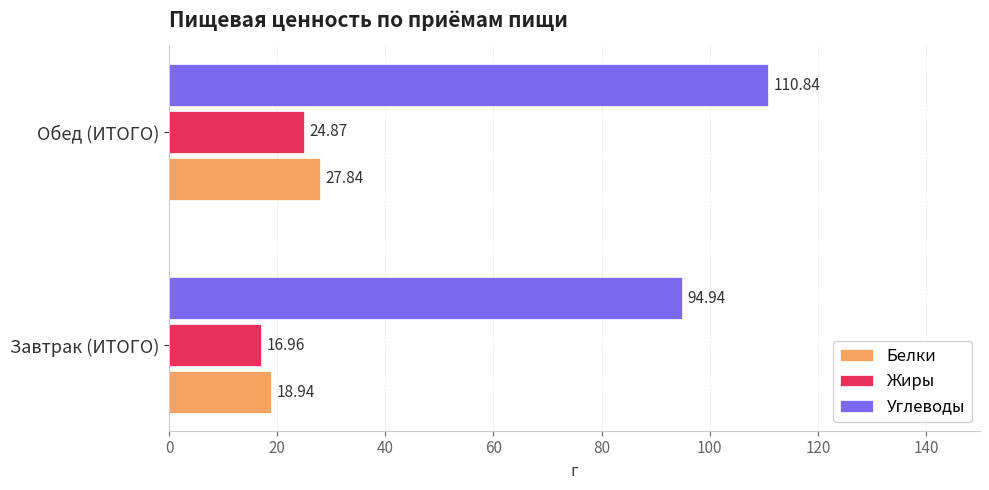

How many series are shown in this chart?

3